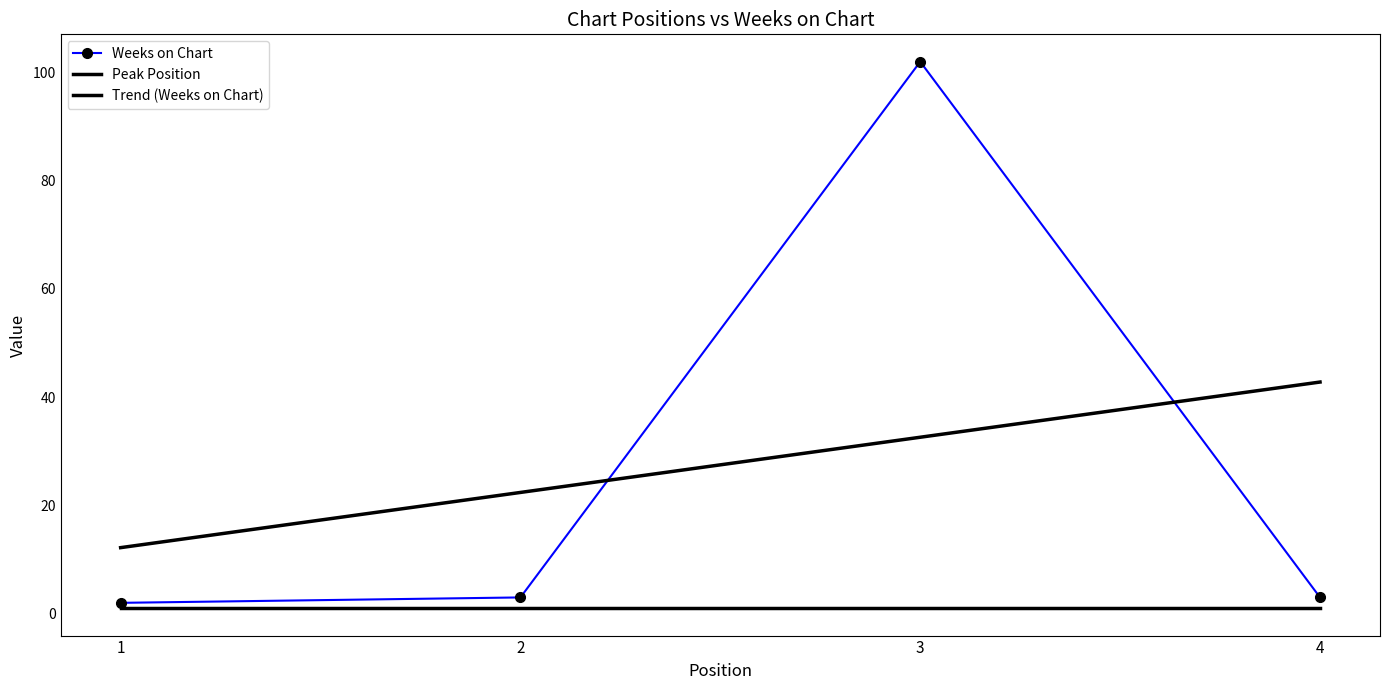

True or false: the data shows 102 at 3.

True